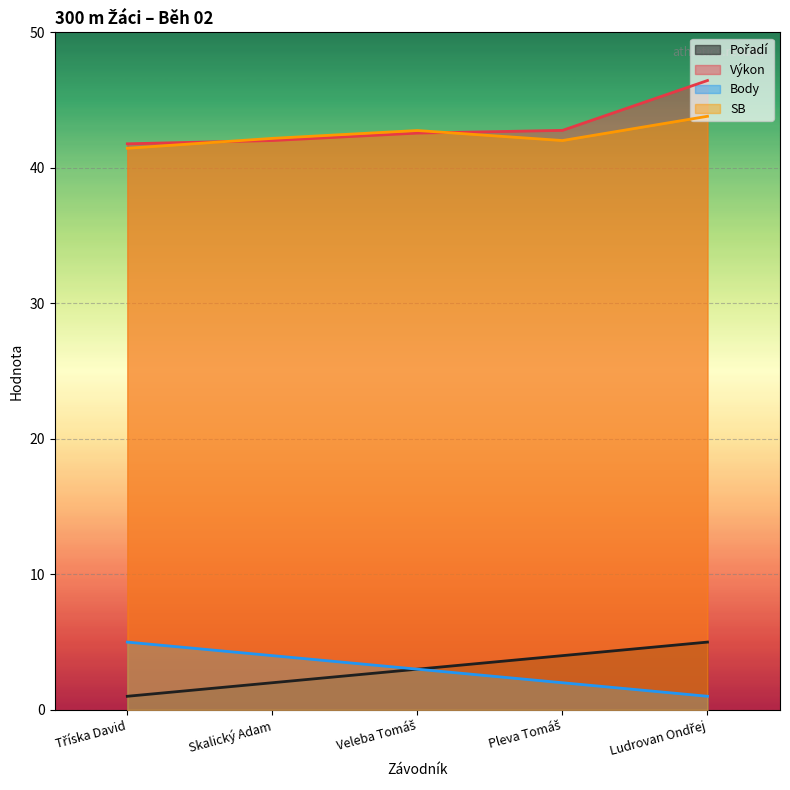

Which series has the widest spread of values?

Výkon